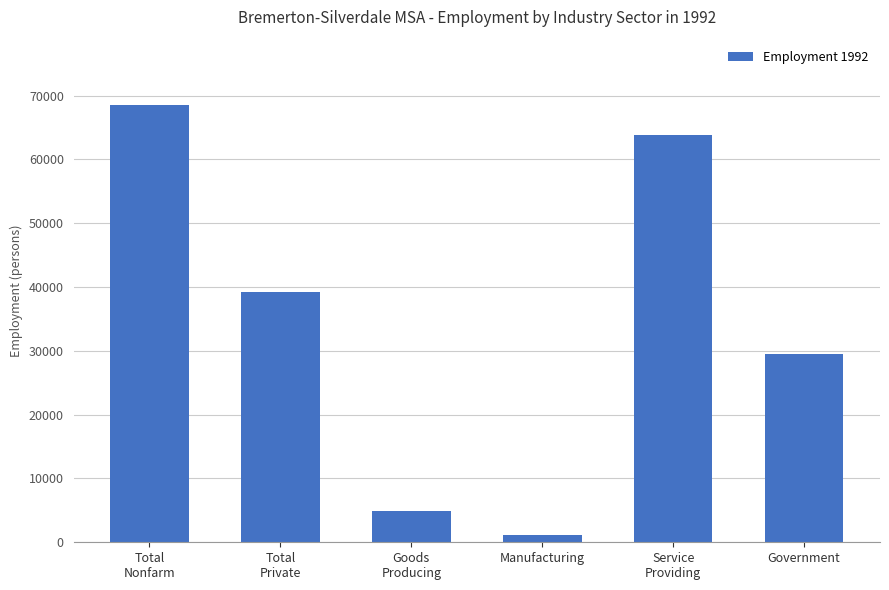

At which category does the chart reach its peak across all series?

Total
Nonfarm